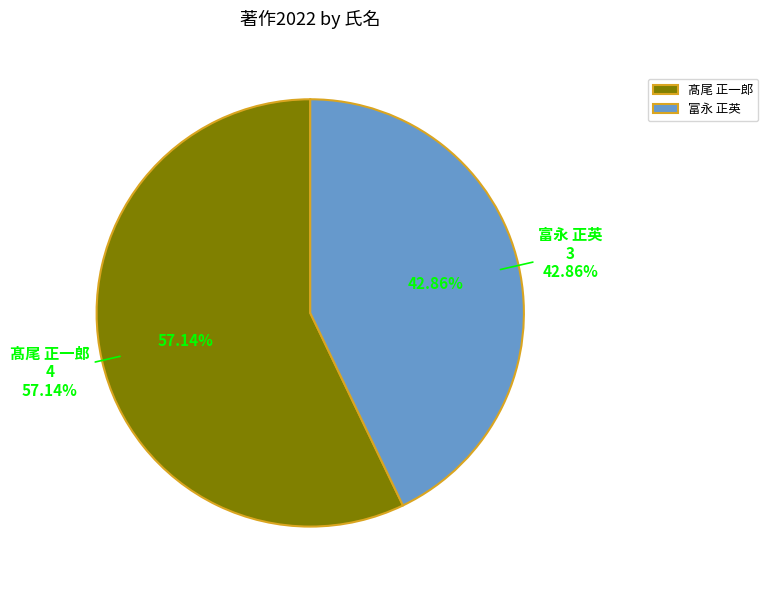

To the nearest percent, what is the combined percentage of 富永 正英 and 髙尾 正一郎?

100%